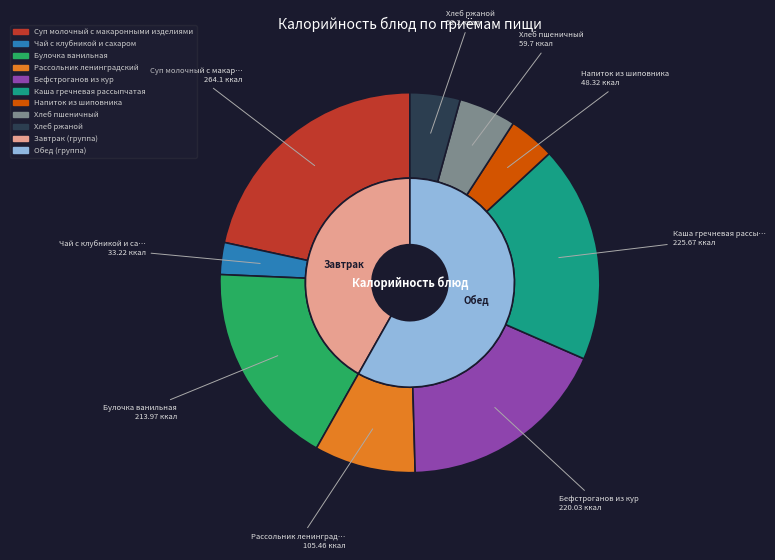

True or false: Хлеб пшеничный accounts for 5% of the total.

True